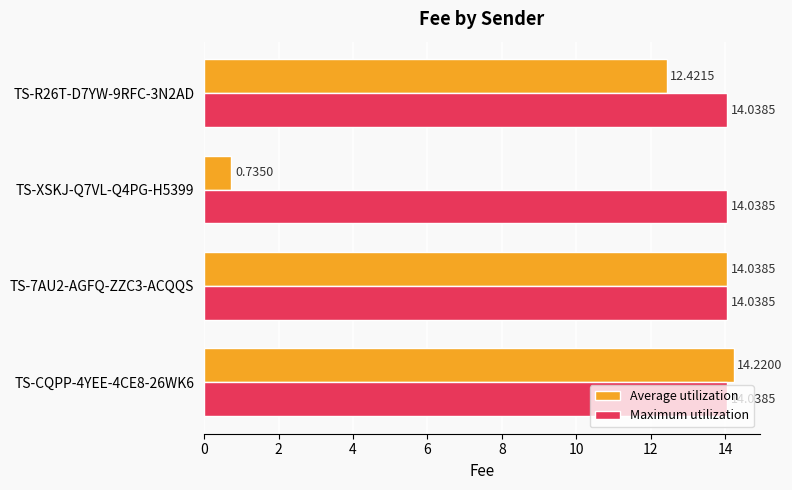

What are all the series names shown in the legend?

Average utilization, Maximum utilization